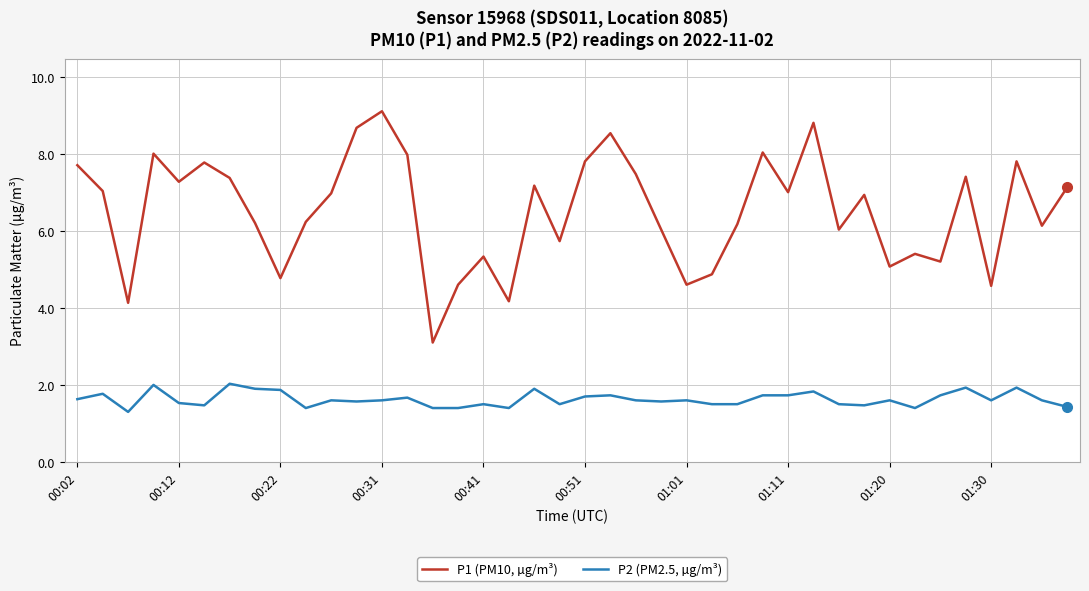

Which series has the largest total across all categories?

P1 (PM10, µg/m³)